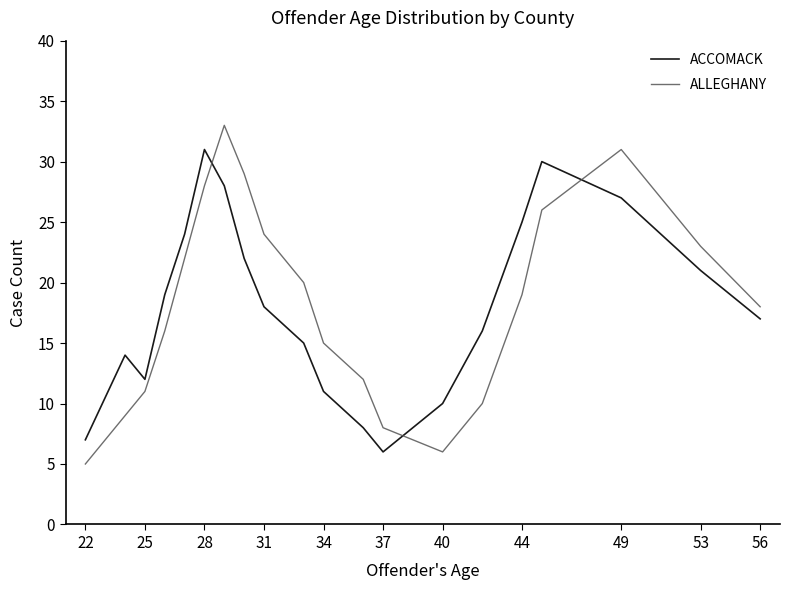

At how many categories does at least one series exceed 27?

5